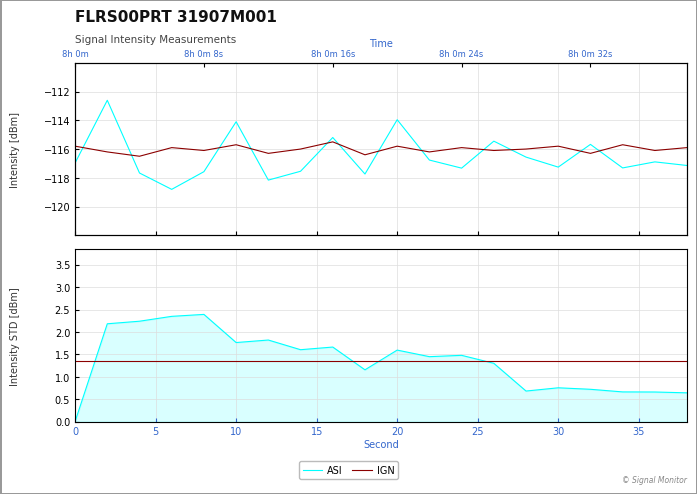

How many data points does each series have?

20